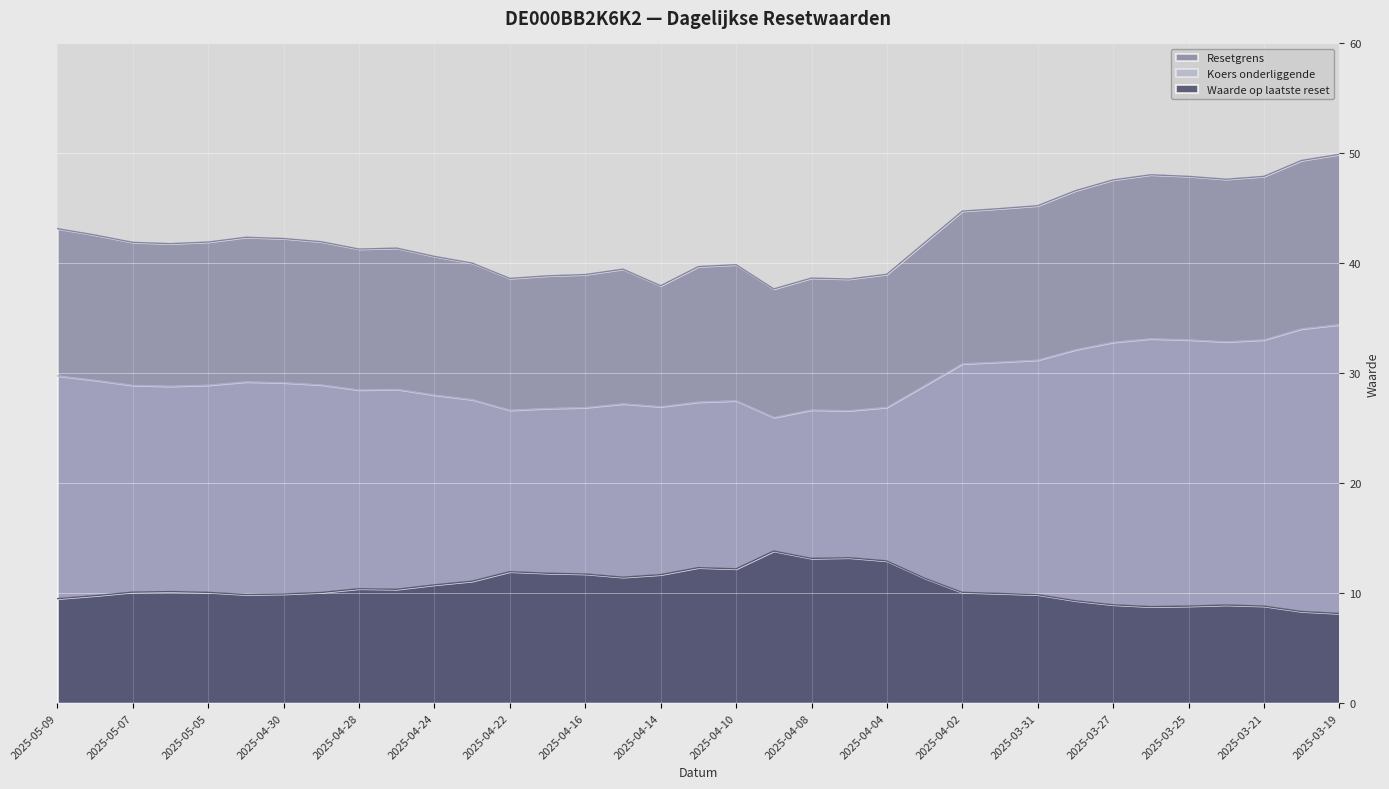

List the labels in order of Koers onderliggende value, smallest first.

2025-04-09, 2025-04-07, 2025-04-22, 2025-04-08, 2025-04-17, 2025-04-16, 2025-04-04, 2025-04-14, 2025-04-15, 2025-04-11, 2025-04-10, 2025-04-23, 2025-04-24, 2025-04-28, 2025-04-25, 2025-05-06, 2025-04-03, 2025-05-07, 2025-05-05, 2025-04-29, 2025-04-30, 2025-05-02, 2025-05-08, 2025-05-09, 2025-04-02, 2025-04-01, 2025-03-31, 2025-03-28, 2025-03-27, 2025-03-24, 2025-03-25, 2025-03-21, 2025-03-26, 2025-03-20, 2025-03-19